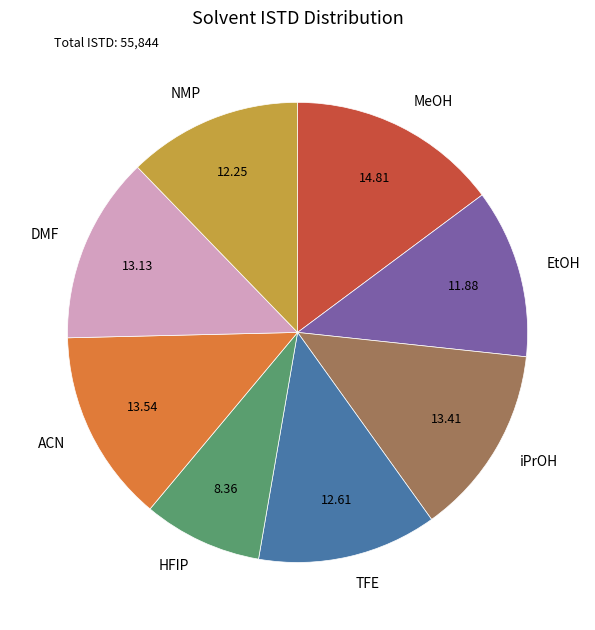

Which slice is the largest?

MeOH